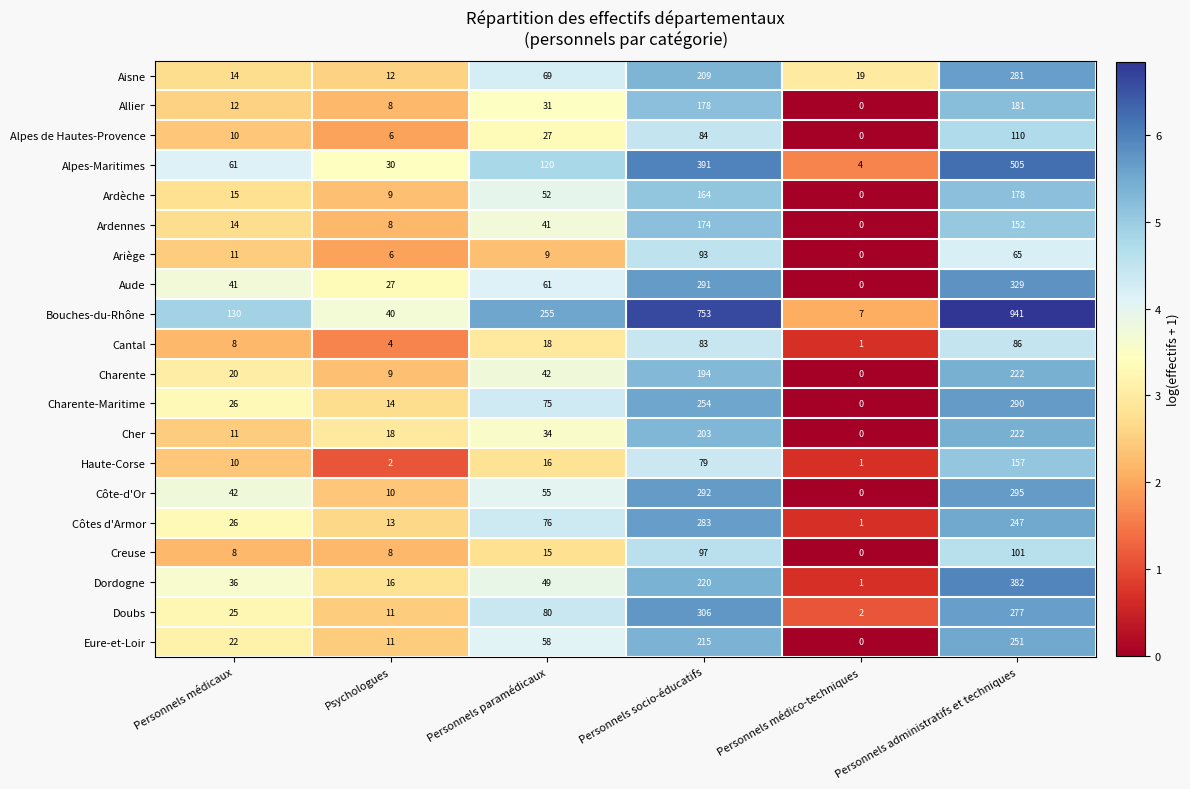

At which category does the chart reach its peak across all series?

Personnels administratifs et techniques